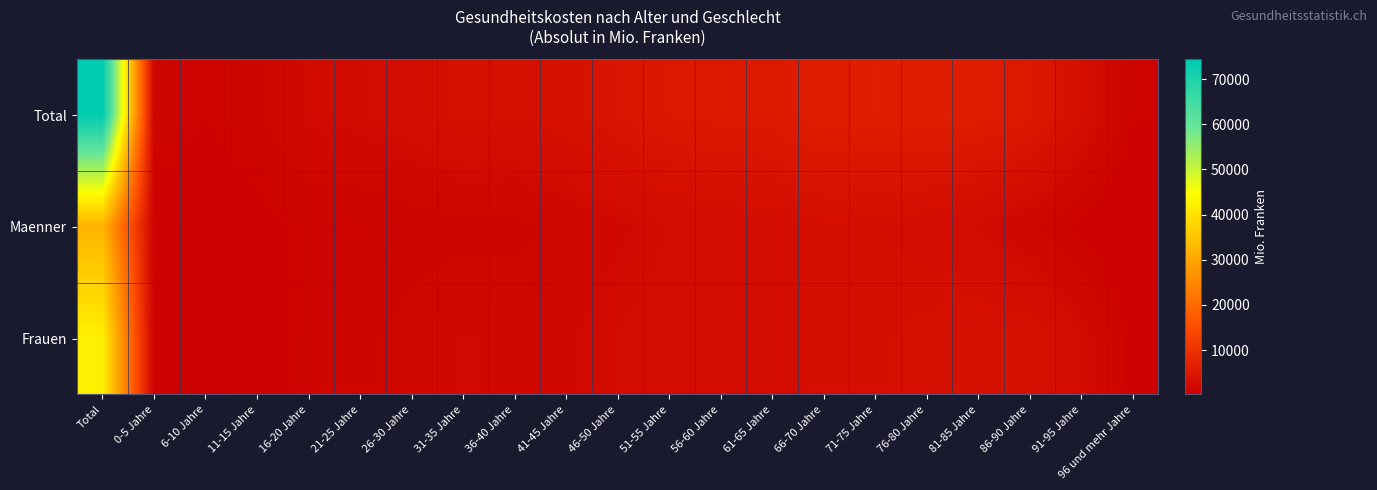

What is the spread (max minus min) of values at 16-20 Jahre?

1168.9